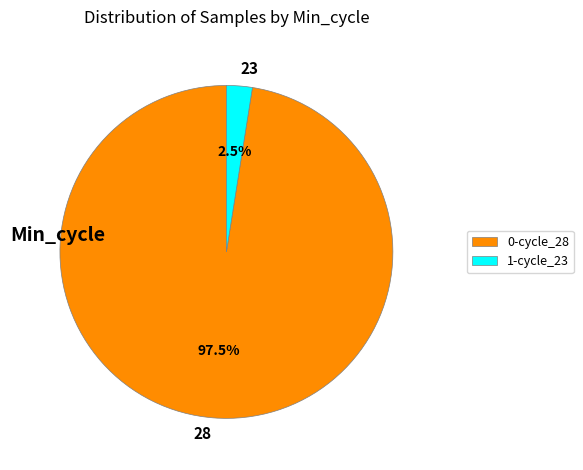

Which category has the smallest portion of the pie?

1-cycle_23